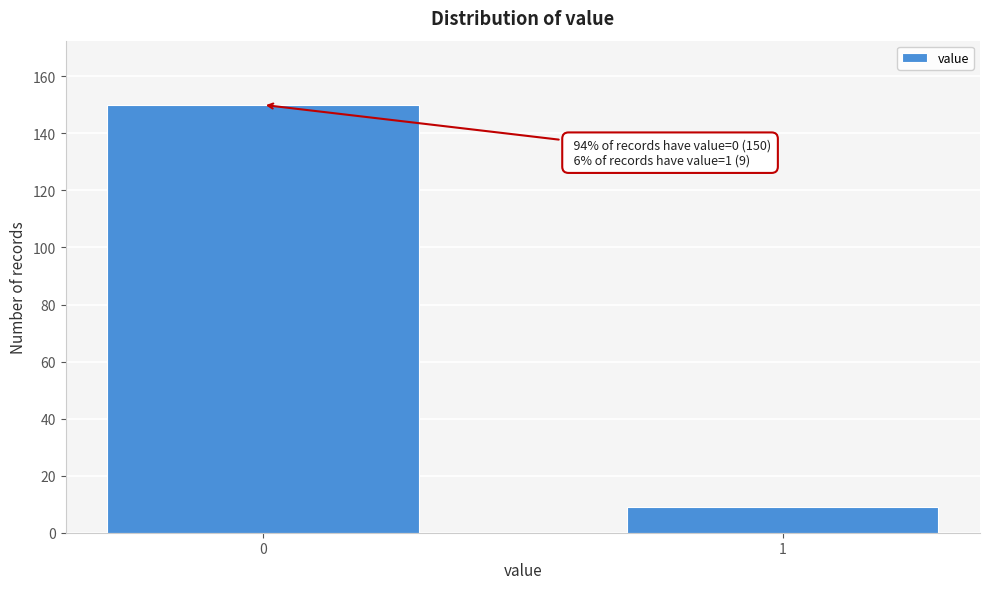

Reading left to right, transcribe all the data shown in this chart.

150	9